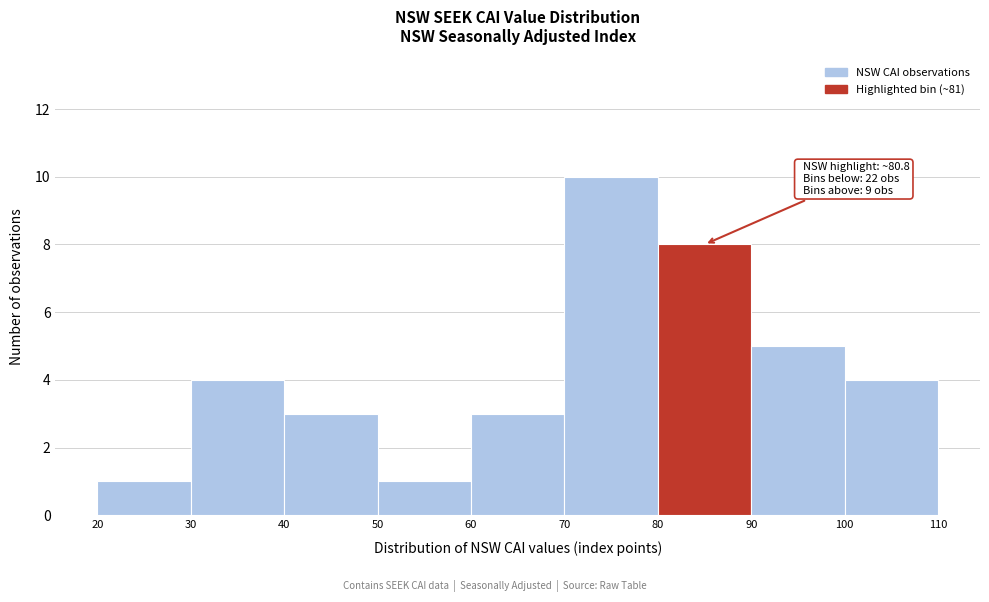

Over which range of the x-axis is the bar tallest?

70 to 80